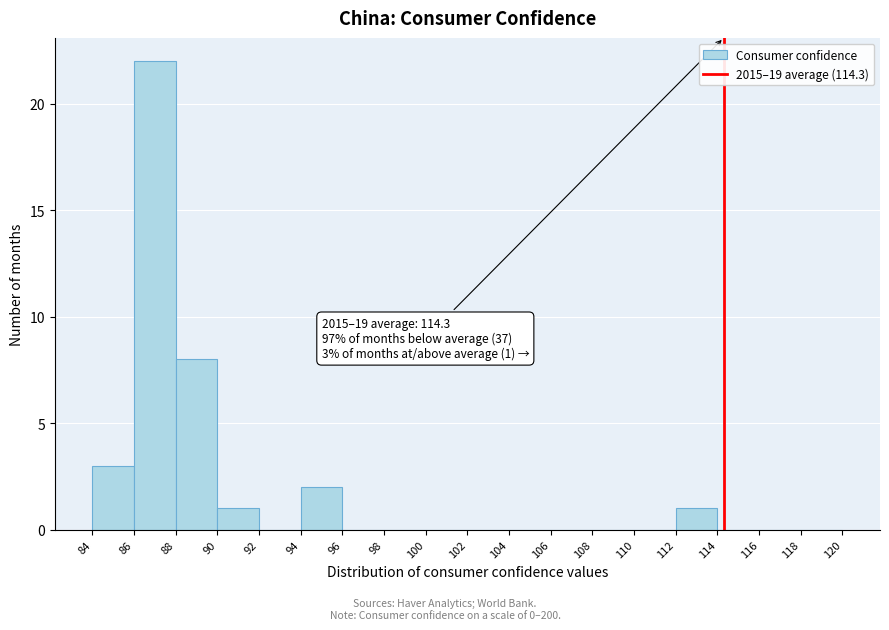

Over which range of the x-axis is the bar tallest?

86 to 88